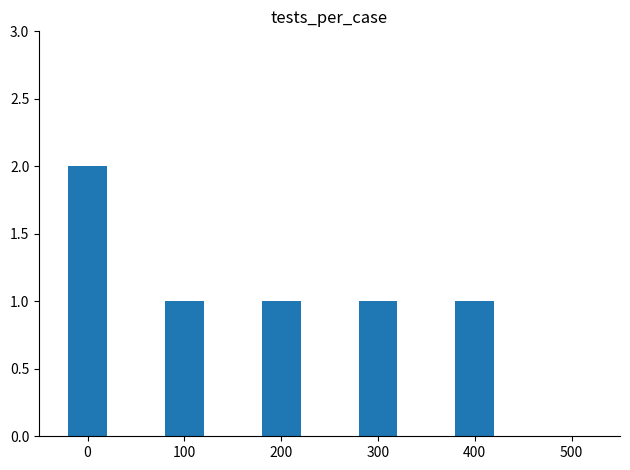

What is the average value?

1